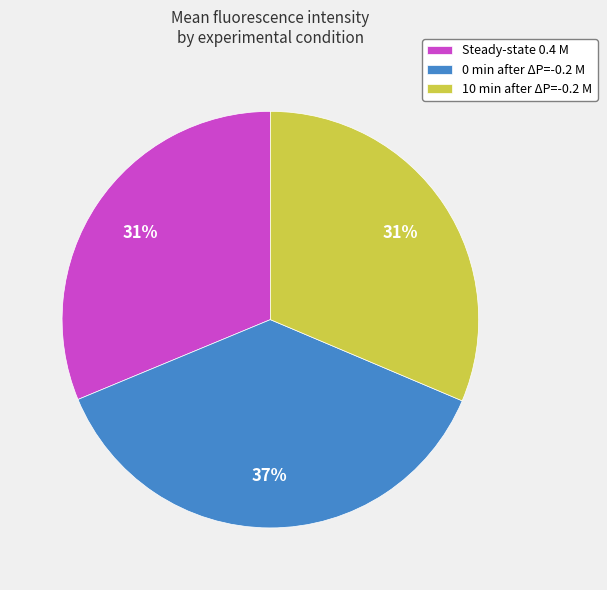

To the nearest percent, what is the difference between the largest and smallest slice percentages?

6%